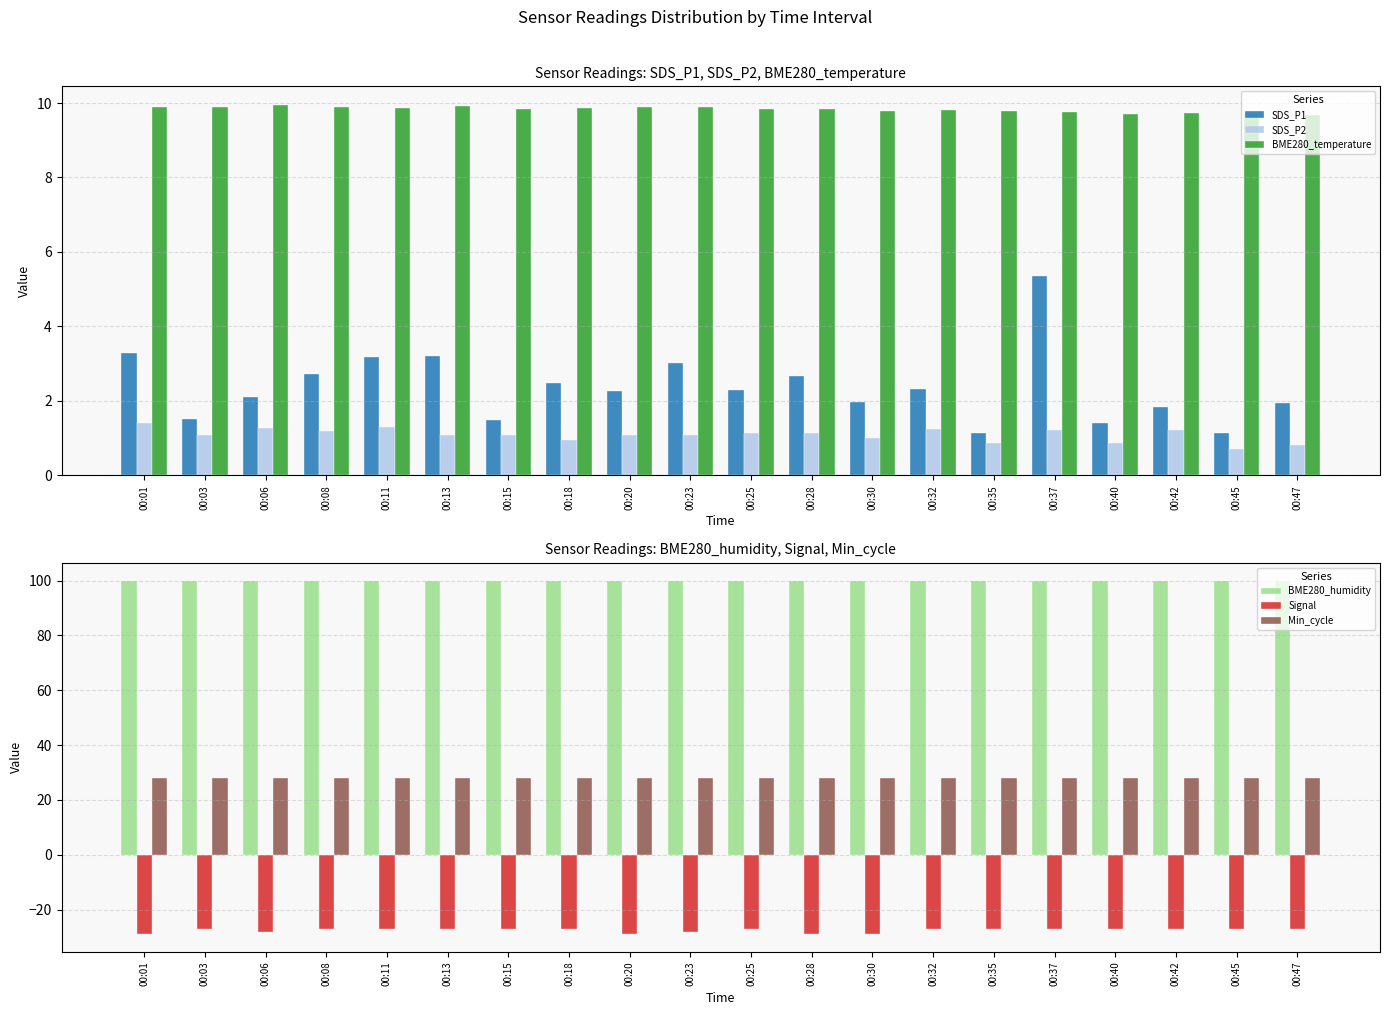

The value of Min_cycle at 00:47 is 10.2. True or false?

False